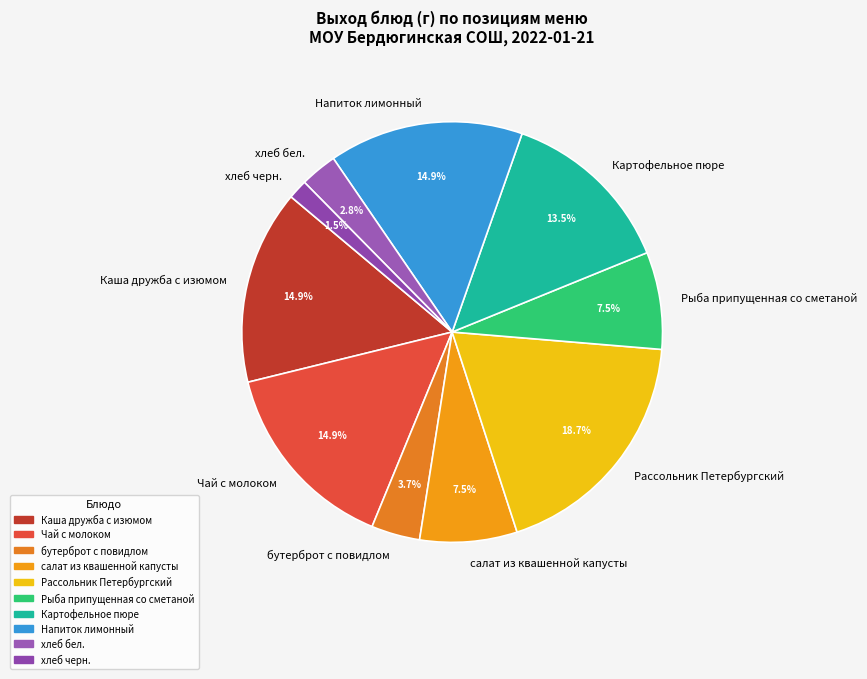

To the nearest percent, what percentage of the pie is Чай с молоком?

15%